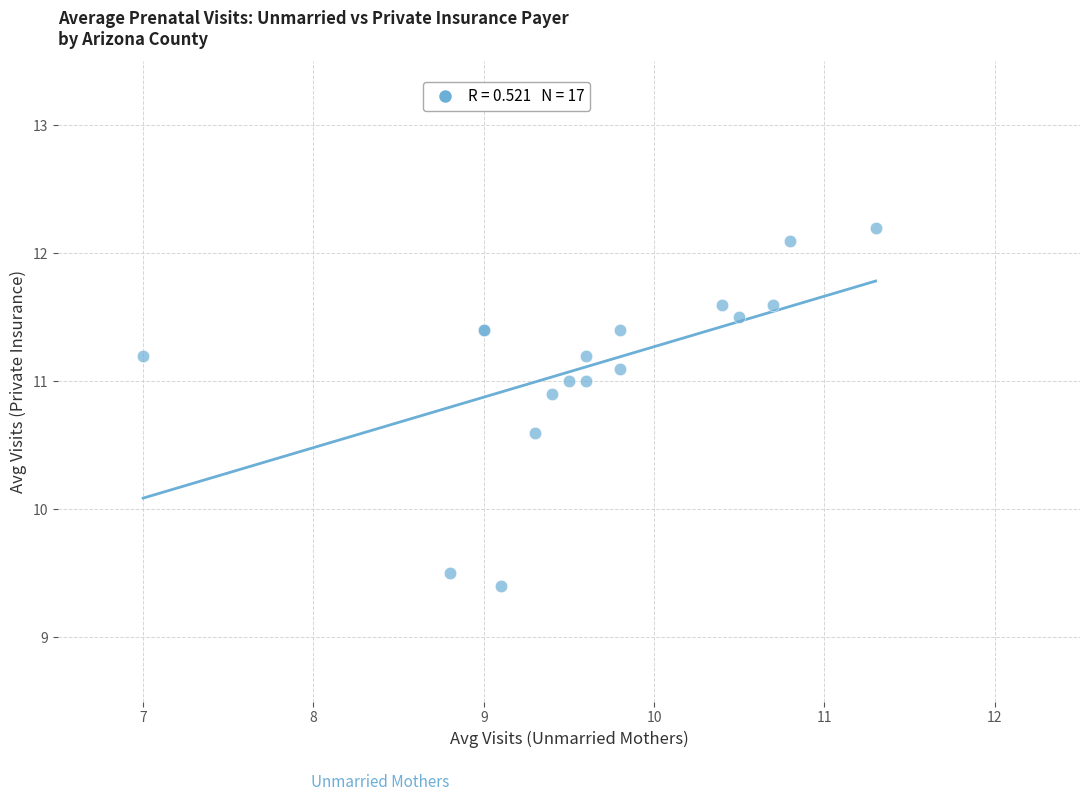

What Y value in the scatter plot is closest to 10?

9.5